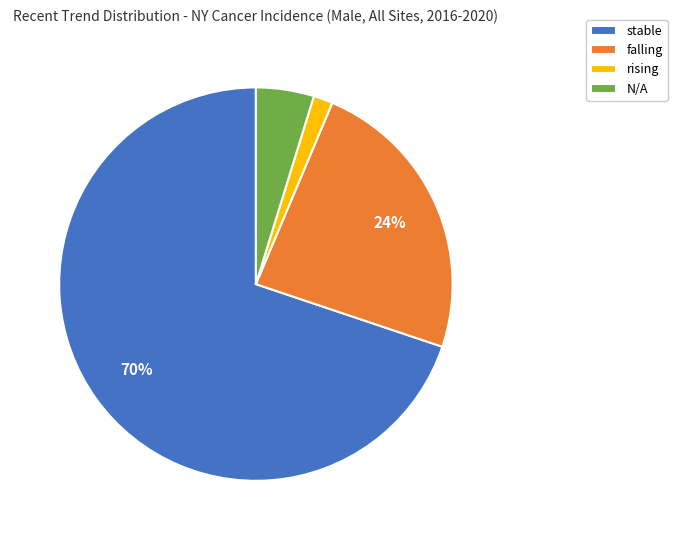

Is there any slice that represents more than half of the pie?

Yes